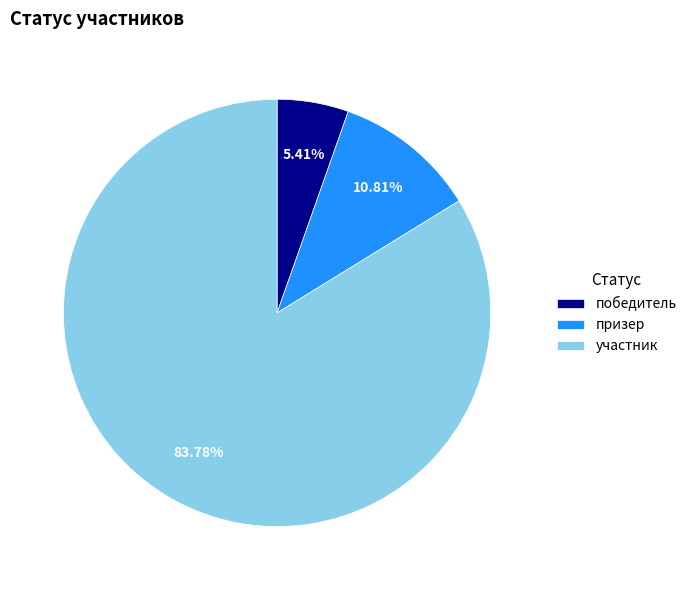

Which slice is the largest?

участник